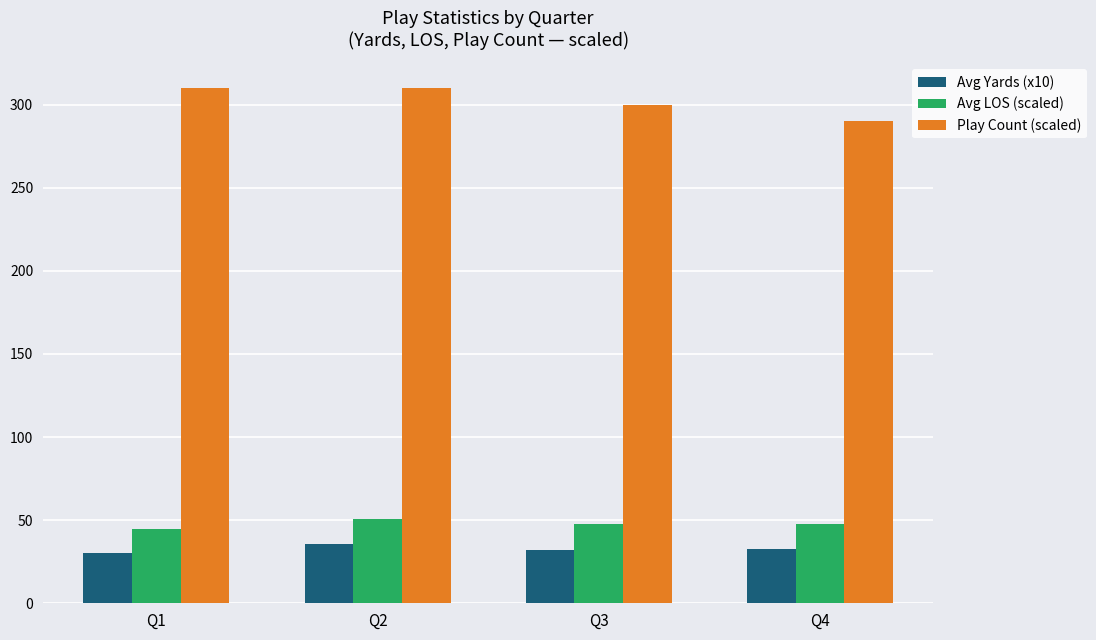

Is the value of Avg Yards (x10) at Q2 greater than the value of Avg LOS (scaled) at Q1?

No